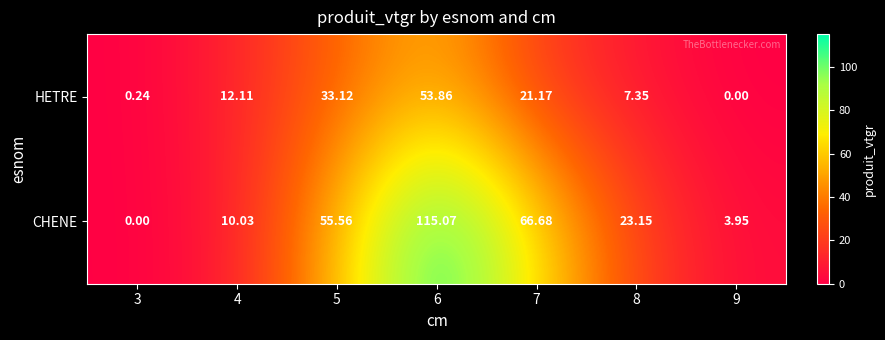

Is the value of CHENE at 5 greater than the value of HETRE at 6?

Yes